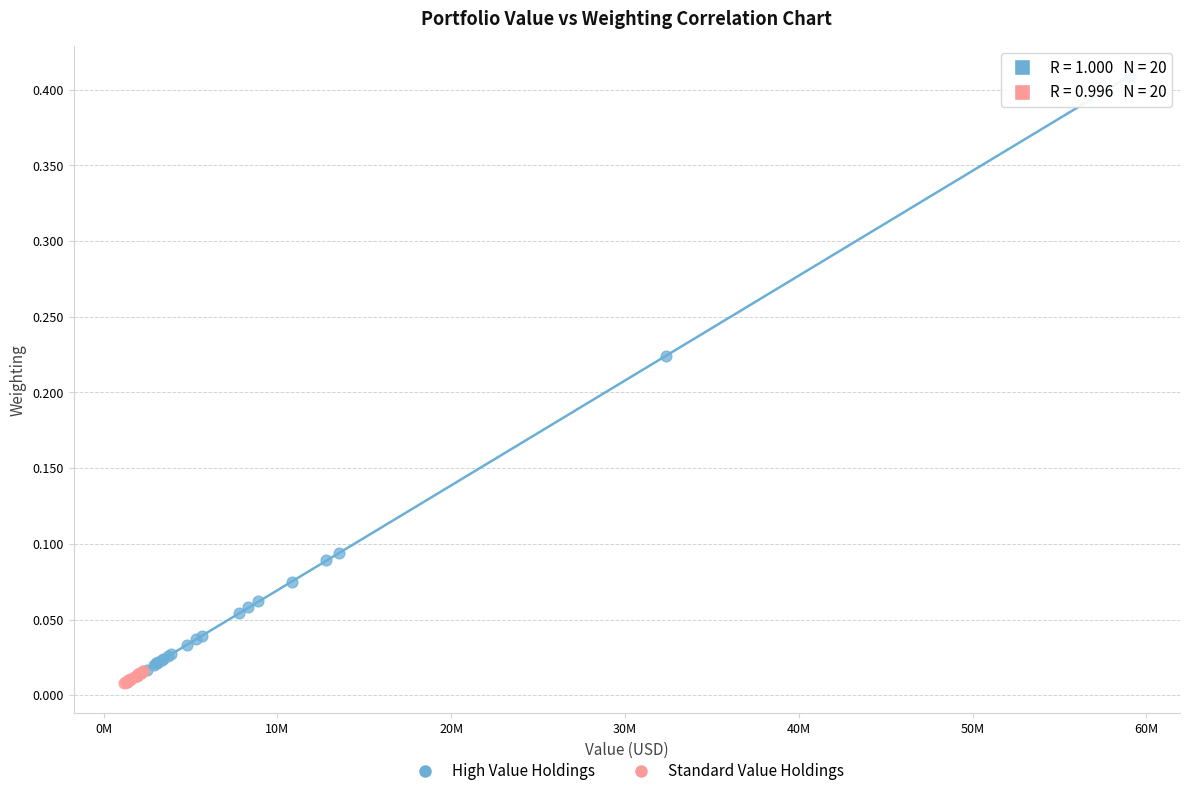

Which series reaches the minimum Y coordinate?

Standard Value Holdings